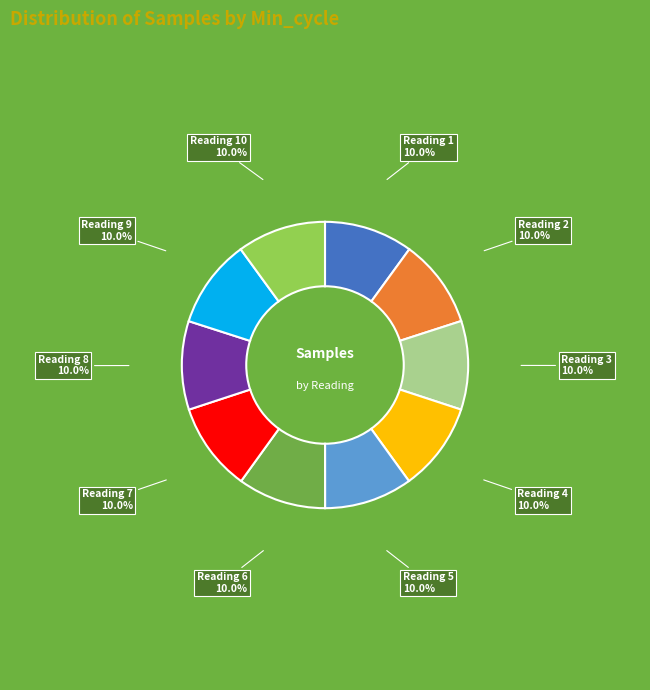

Is there any slice that represents more than half of the pie?

No